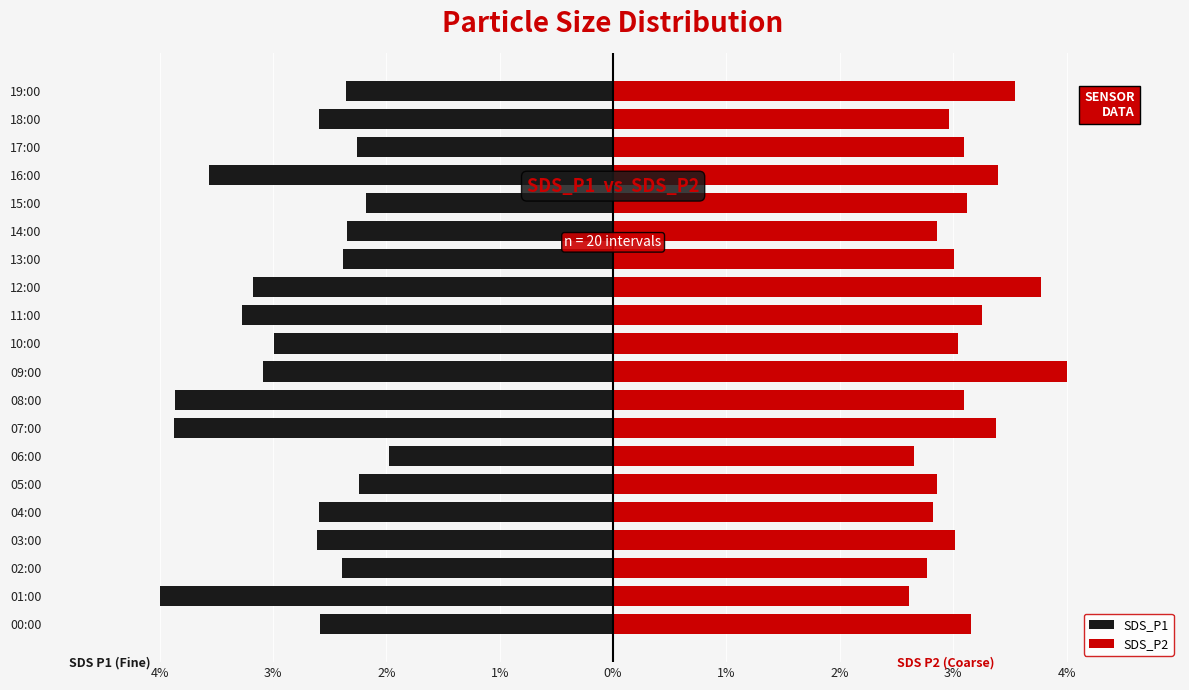

How many values in the SDS_P2 series exceed 3?

13